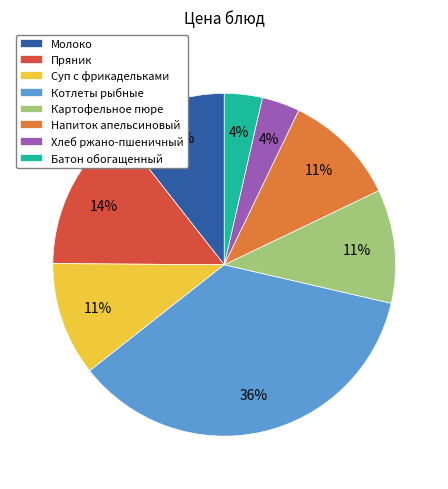

To the nearest percent, what is the average slice percentage?

12%